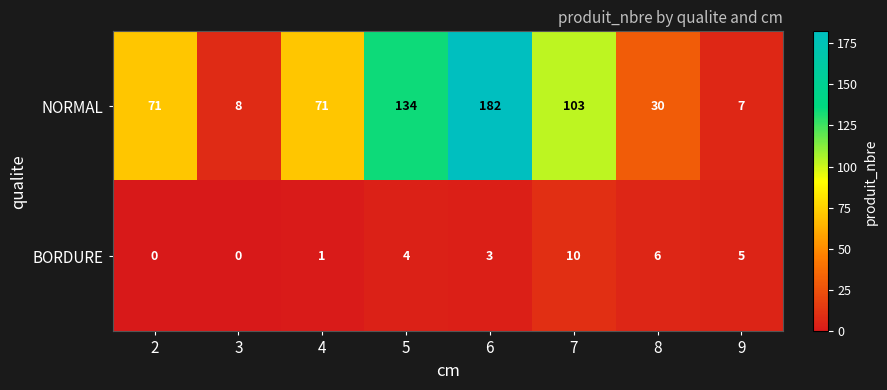

Read the BORDURE value at 7.

10